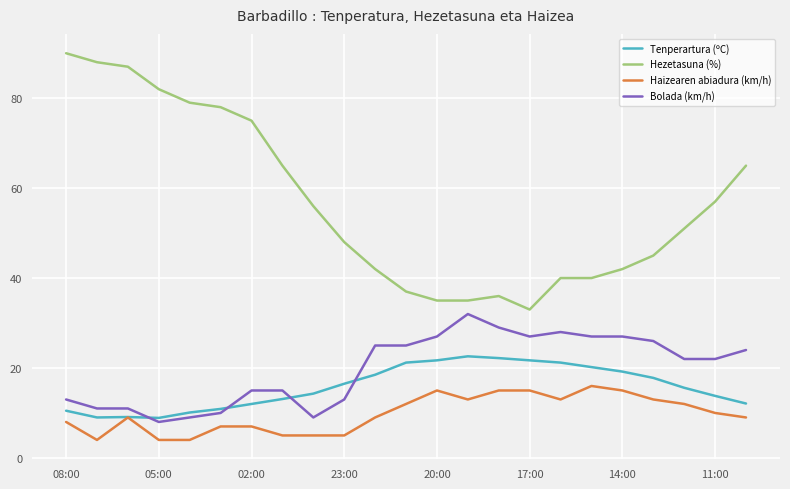

Rank the series by their maximum value, from highest to lowest.

Hezetasuna (%), Bolada (km/h), Tenperartura (ºC), Haizearen abiadura (km/h)